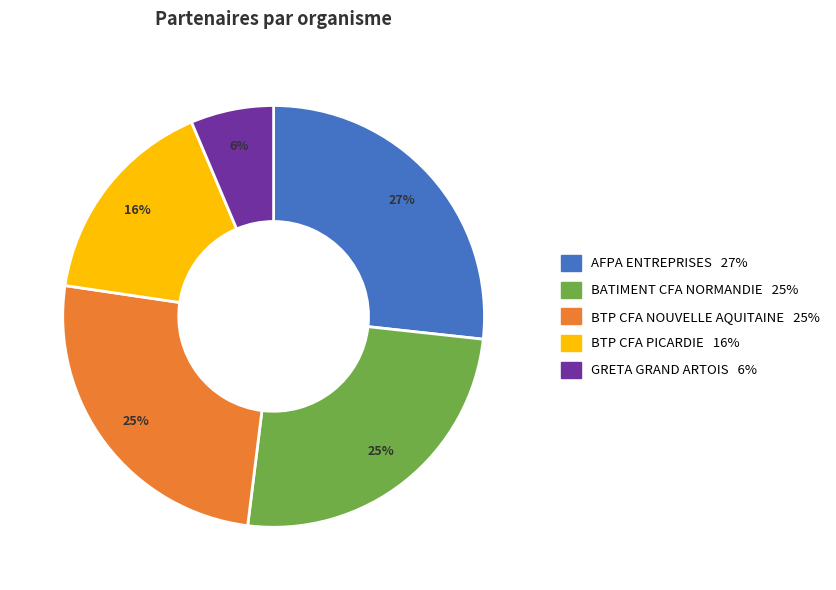

What percentage is the BATIMENT CFA NORMANDIE slice, to the nearest percent?

25%